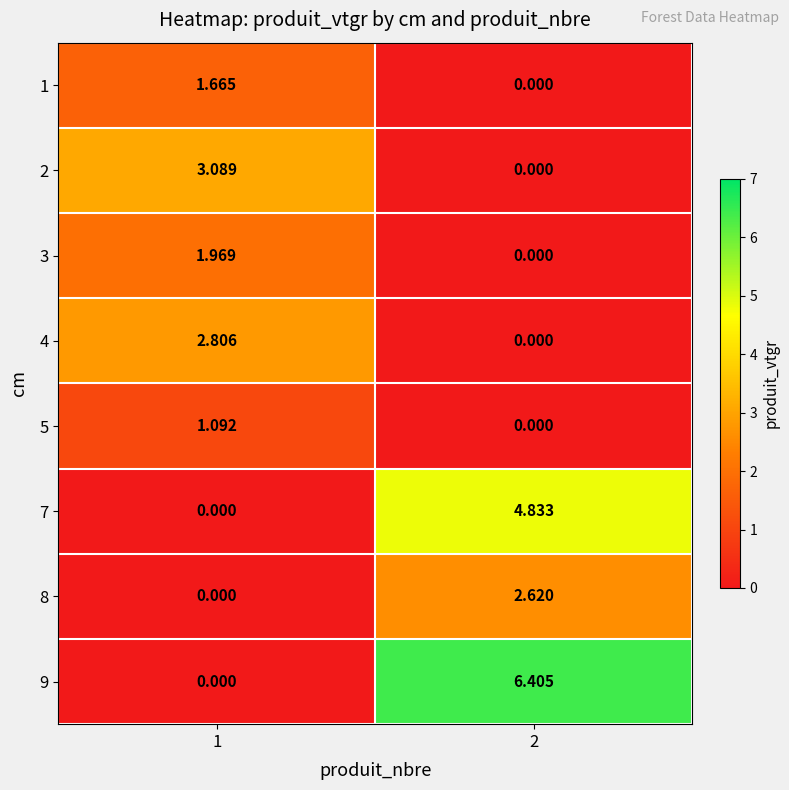

What is the spread (max minus min) of values at 1?

3.1